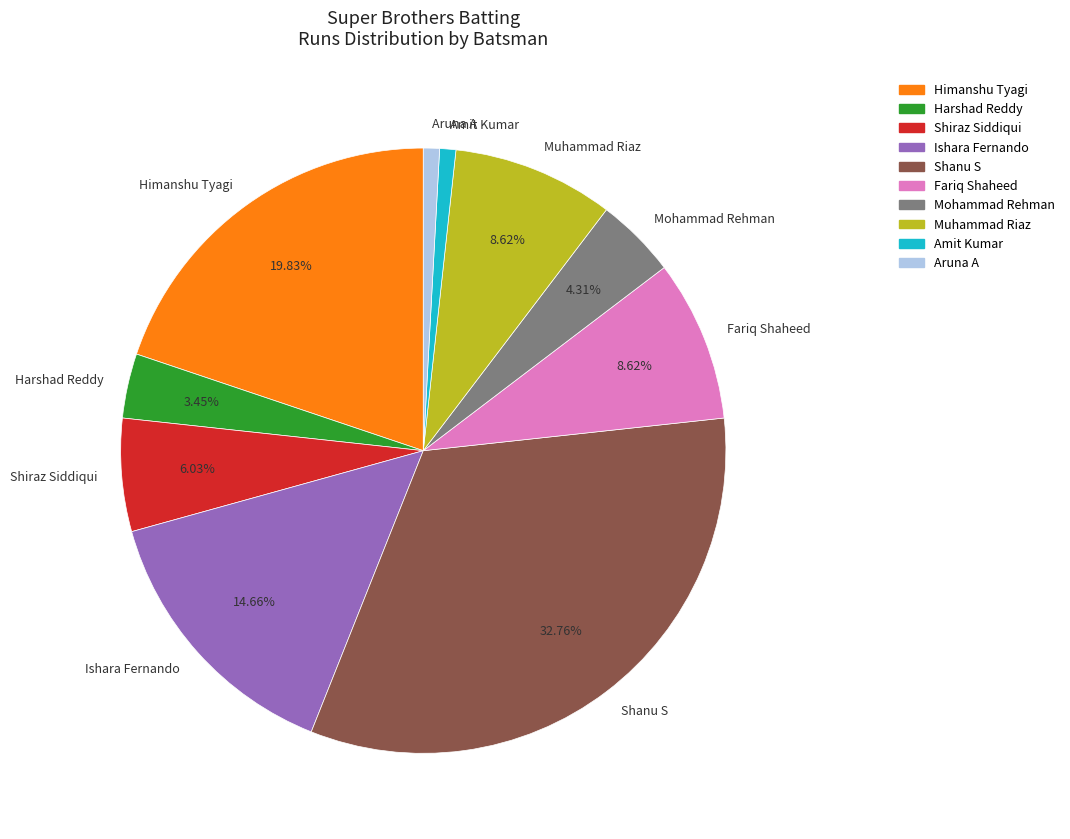

Which has a higher value, Shanu S or Muhammad Riaz?

Shanu S